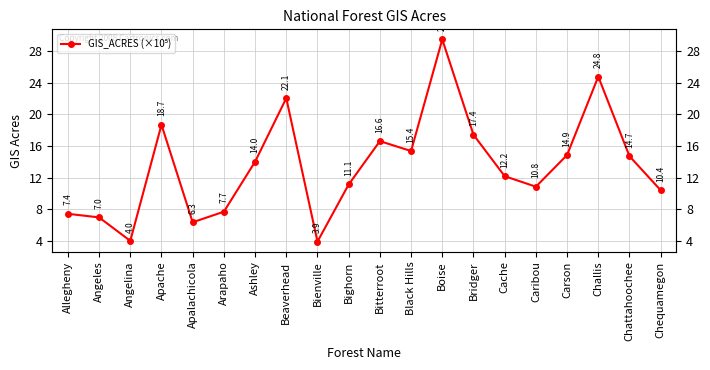

What is the value of the 3rd point from the left?

4.0